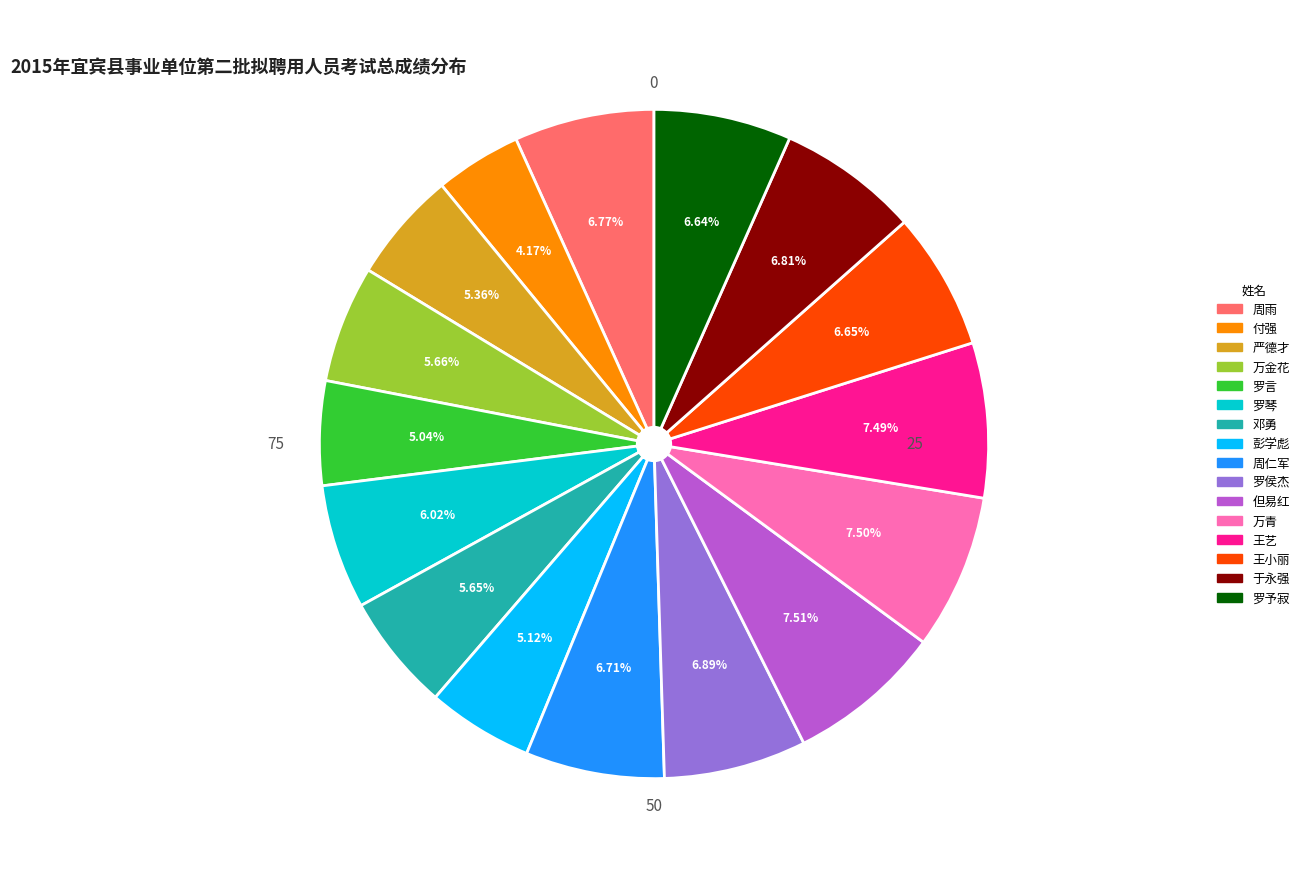

To the nearest percent, what is the average slice percentage?

6%